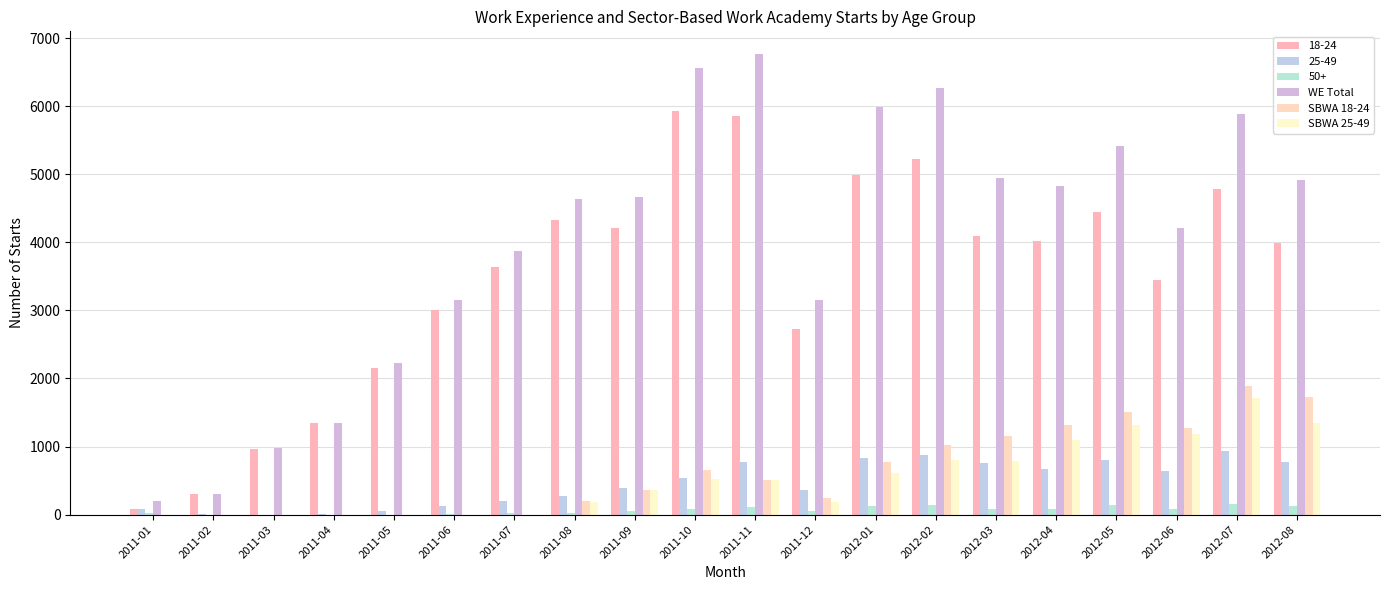

Are the bars horizontal?

No